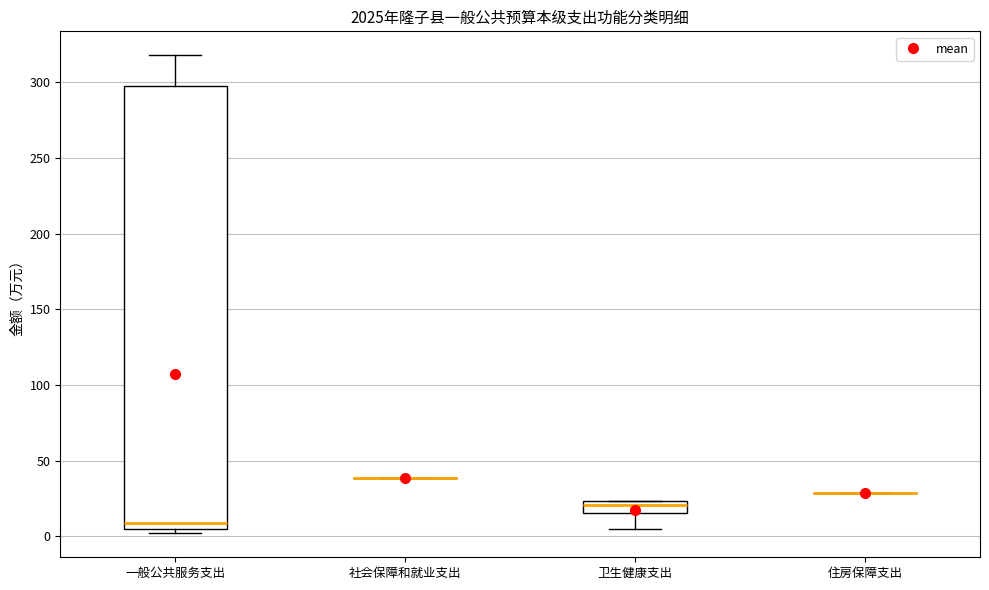

Reading left to right, read every box against the y-axis: the position of its median line, the range the box covers, and the ends of its whiskers. The values are not printed on the chart, so give them approximately, as read against the axis.

一般公共服务支出: median 10, box 5 to 300, whiskers 0 to 320
社会保障和就业支出: box collapsed to a line at 40, whiskers 40 to 40
卫生健康支出: median 20, box 15 to 25, whiskers 5 to 25
住房保障支出: box collapsed to a line at 30, whiskers 30 to 30